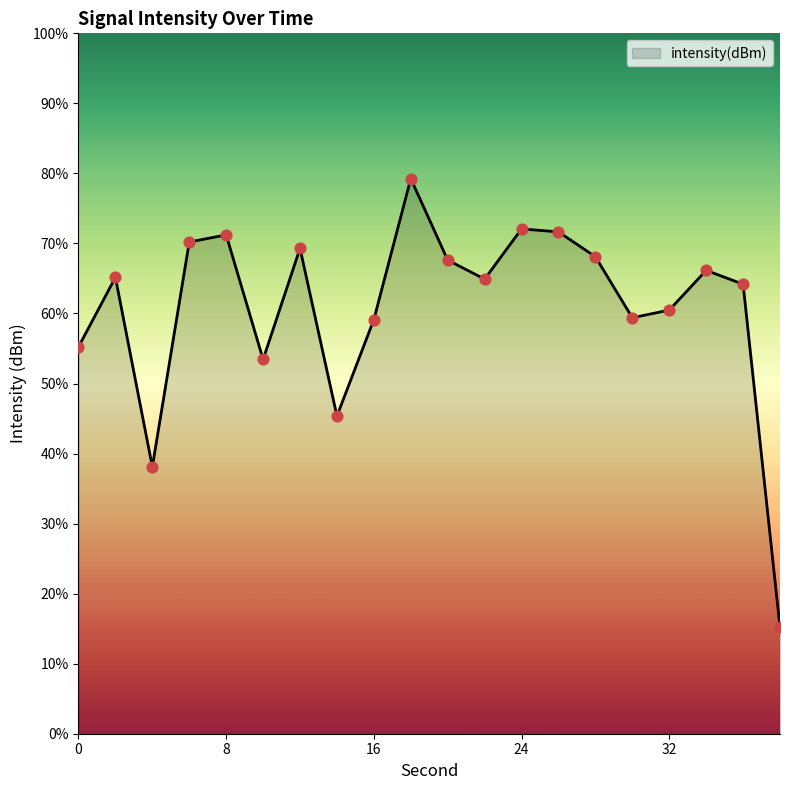

Which has a higher value, 26 or 32?

26